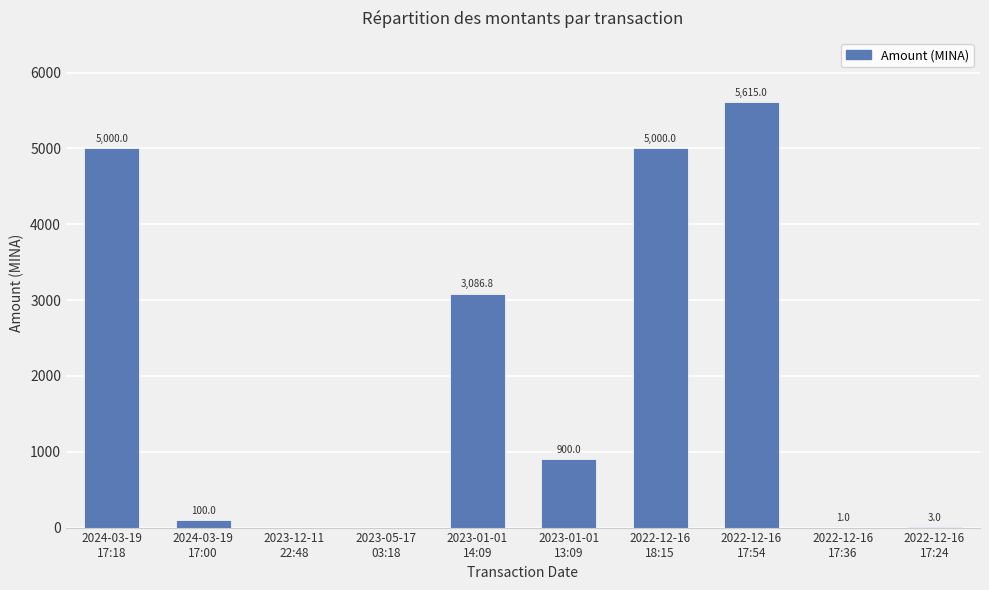

Where does the data first go above 900?

2024-03-19
17:18